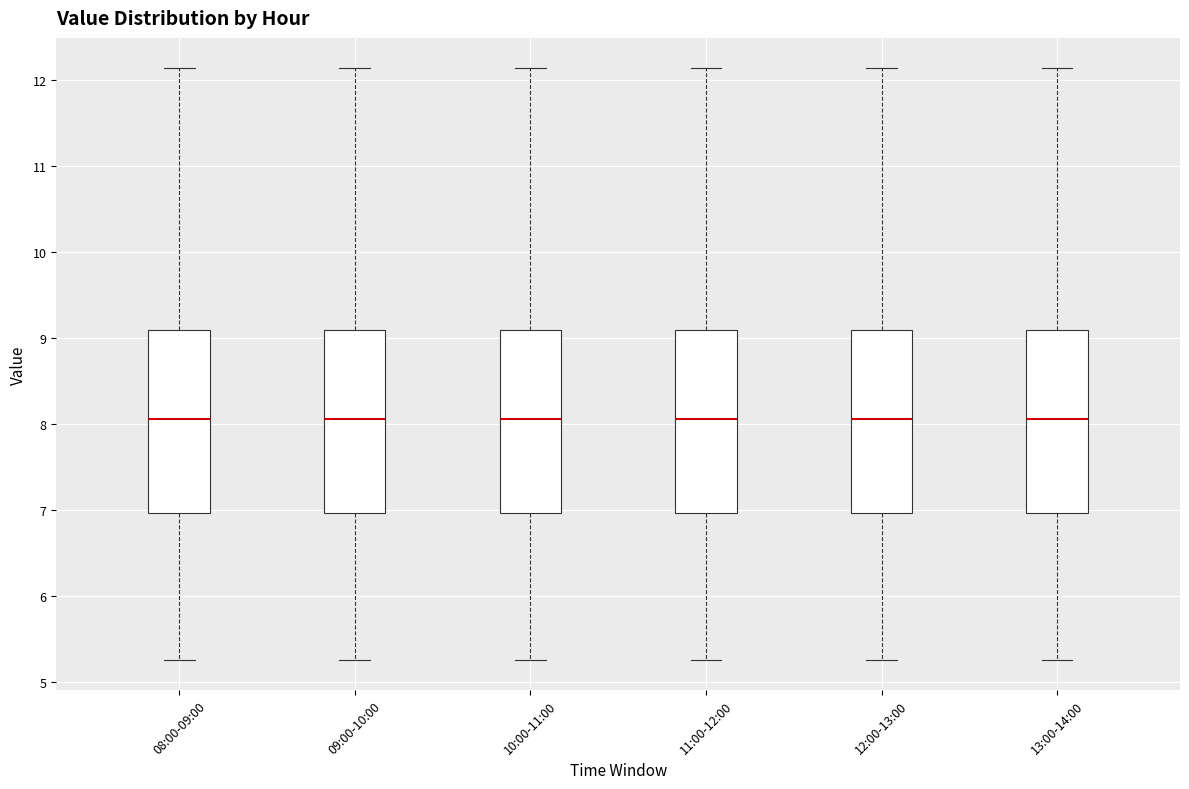

Reading left to right, transcribe this box plot: for each box, give where its median line is, the range the box spans, and where its two whiskers end, as read against the y-axis. The values are not printed on the chart, so give them approximately, as read against the axis.

08:00-09:00: median 8.1, box 7.0 to 9.1, whiskers 5.3 to 12.2
09:00-10:00: median 8.1, box 7.0 to 9.1, whiskers 5.3 to 12.2
10:00-11:00: median 8.1, box 7.0 to 9.1, whiskers 5.3 to 12.2
11:00-12:00: median 8.1, box 7.0 to 9.1, whiskers 5.3 to 12.2
12:00-13:00: median 8.1, box 7.0 to 9.1, whiskers 5.3 to 12.2
13:00-14:00: median 8.1, box 7.0 to 9.1, whiskers 5.3 to 12.2